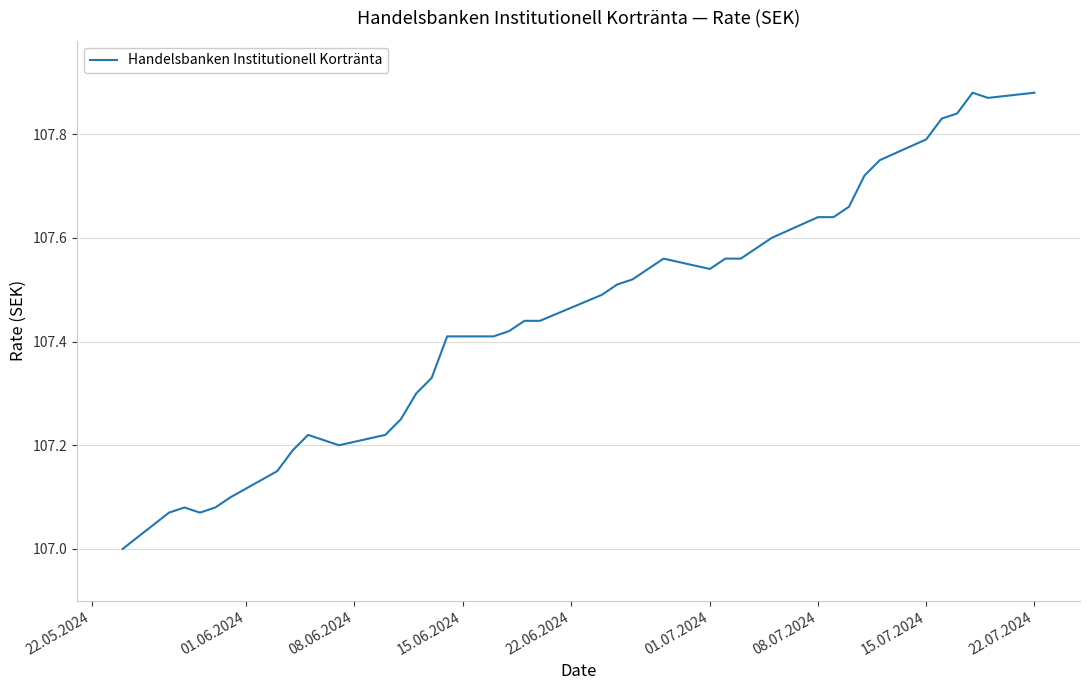

What is the smallest value displayed?

107.0